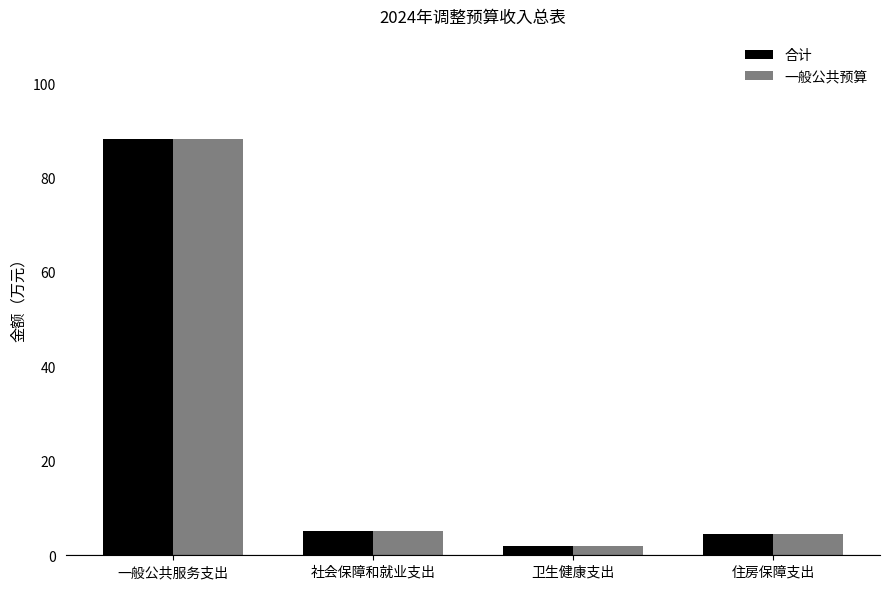

True or false: 一般公共预算 has a value of 131.3 at 一般公共服务支出.

False